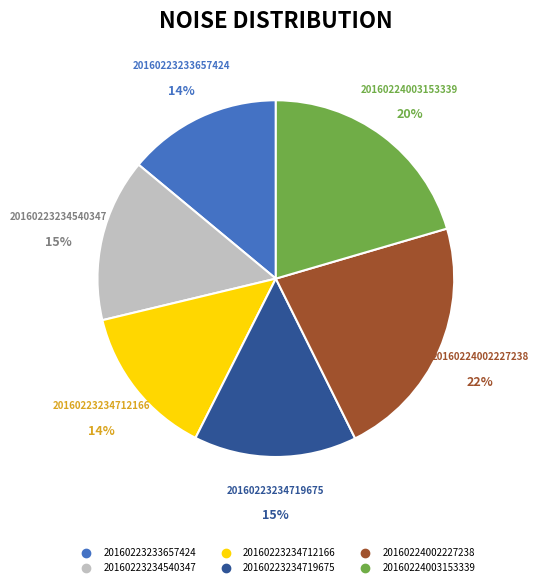

Do 20160224002227238 and 20160223234540347 together represent more than half of the pie?

No